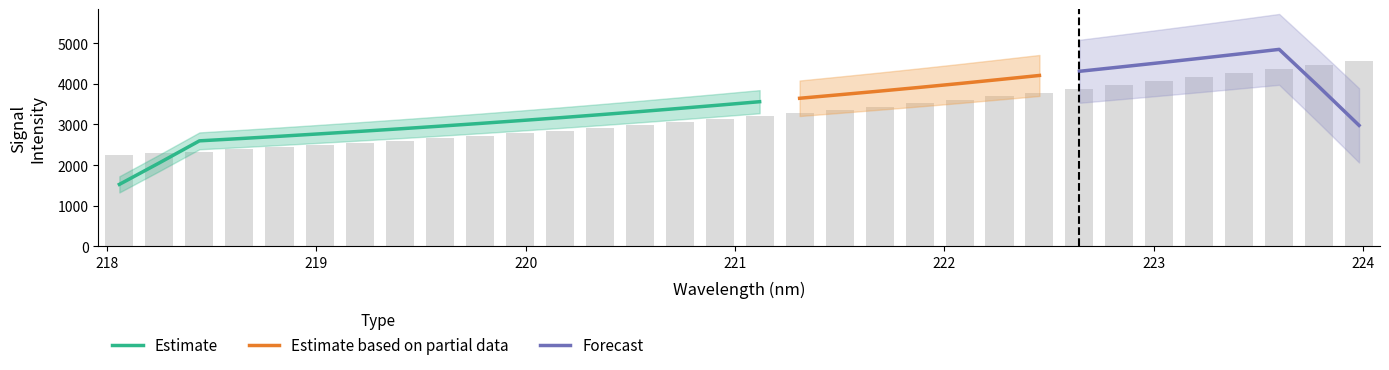

What is the average value?

3250.3